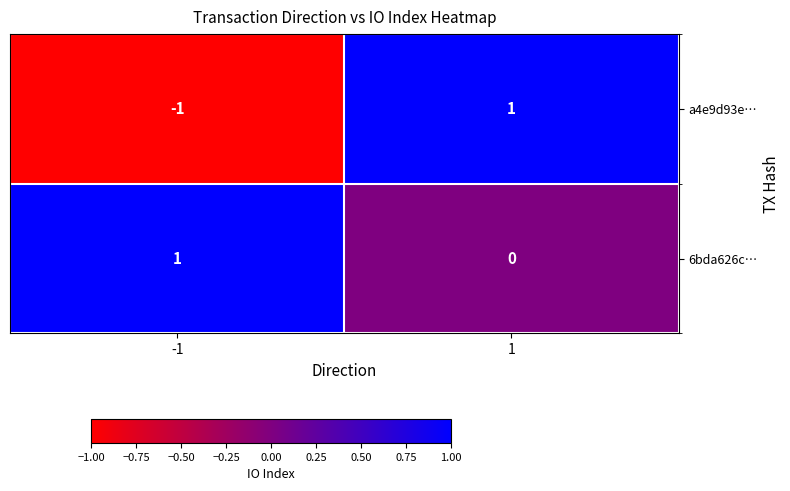

Reading left to right, transcribe all the data shown in this chart.

a4e9d93e…: -1=-1	1=1
6bda626c…: -1=1	1=0